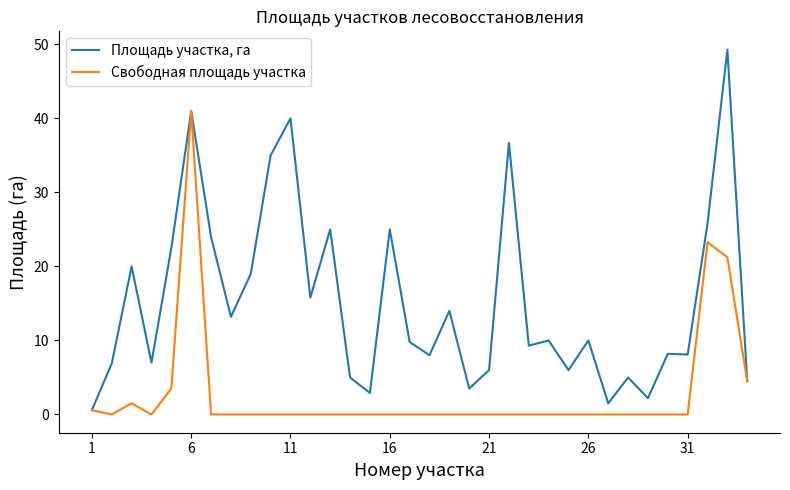

Which series has the widest spread of values?

Площадь участка, га